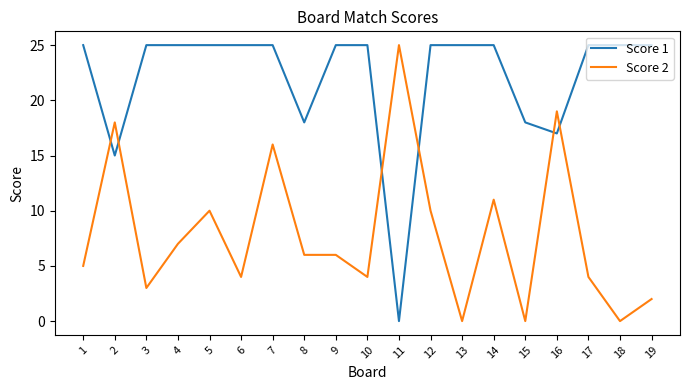

What are all the series names shown in the legend?

Score 1, Score 2